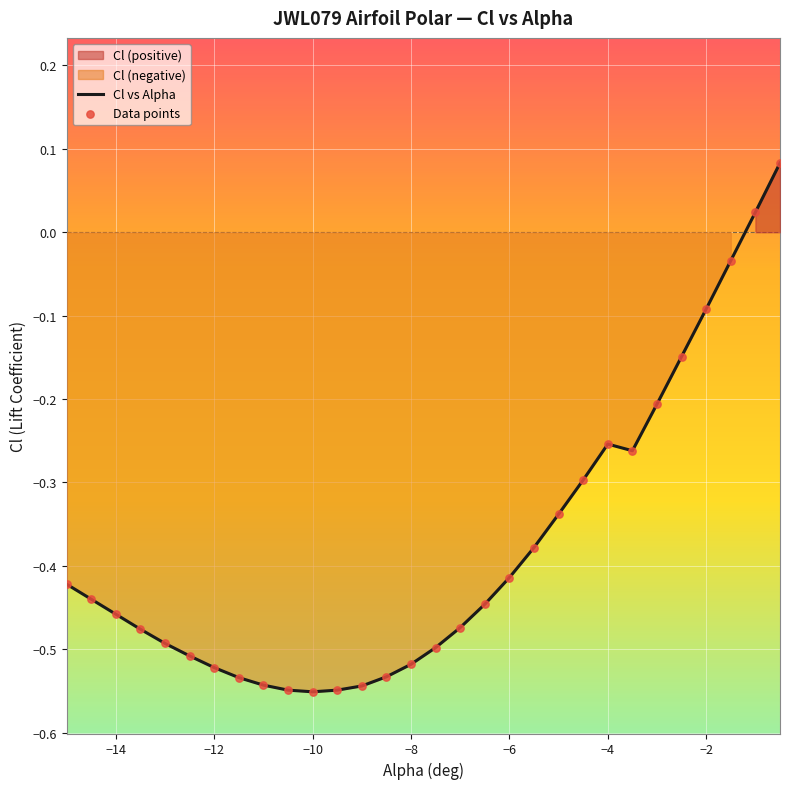

True or false: Cl vs Alpha has a value of -0.1 at −2.

True